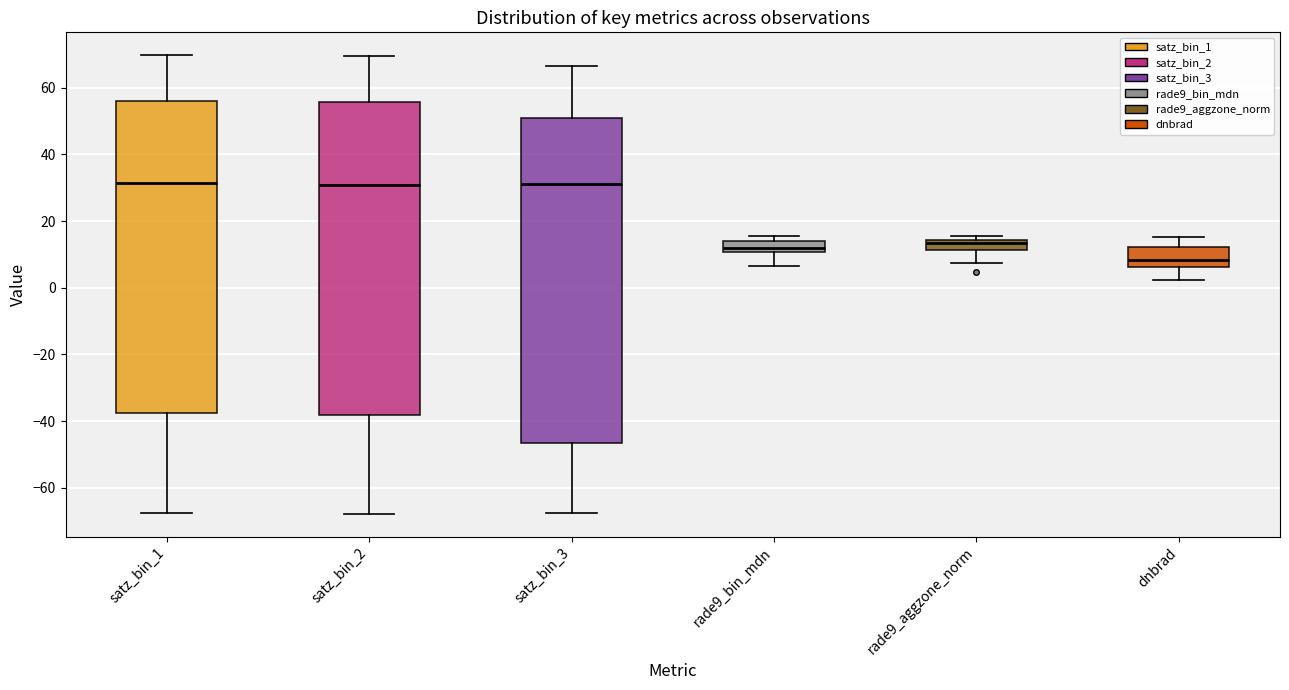

Where does the median line of the box for rade9_bin_mdn sit on the y-axis? The values are not printed on the chart, so give them approximately, as read against the axis.

12